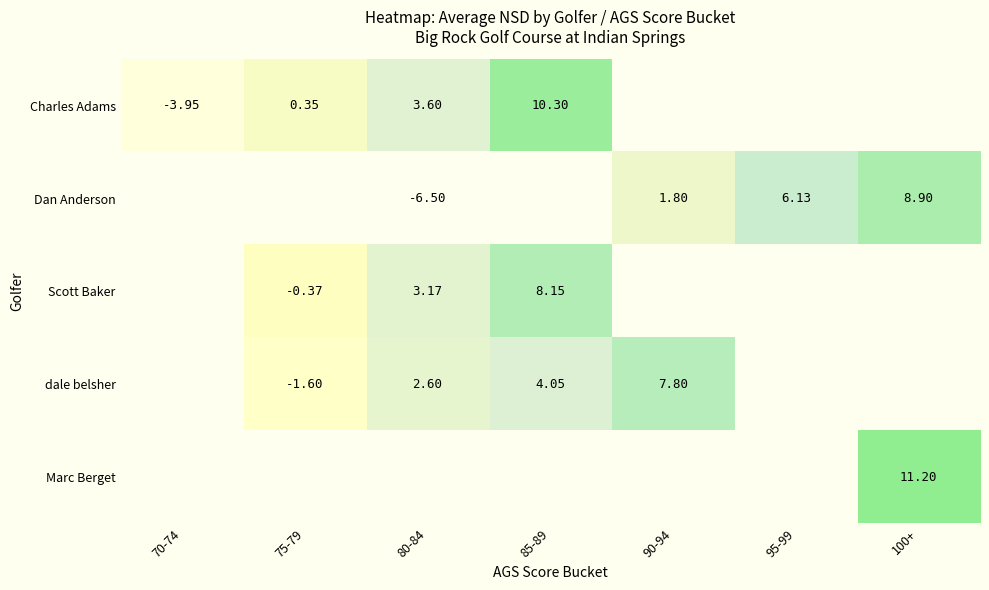

What is the minimum value shown in the chart?

-6.5